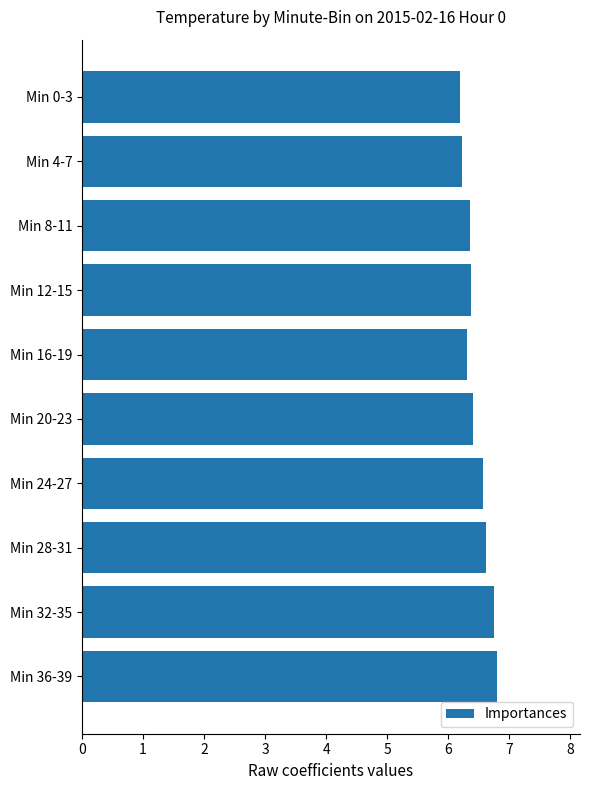

How many values are between 6 and 7?

10